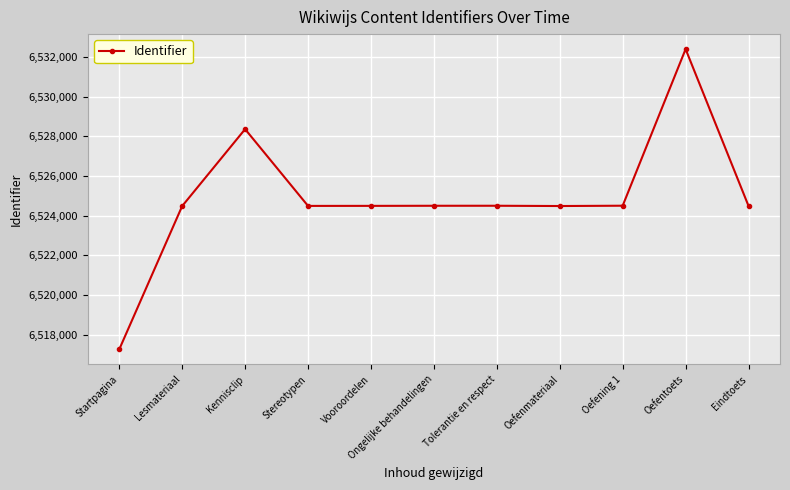

What position from the left is Tolerantie en respect?

7